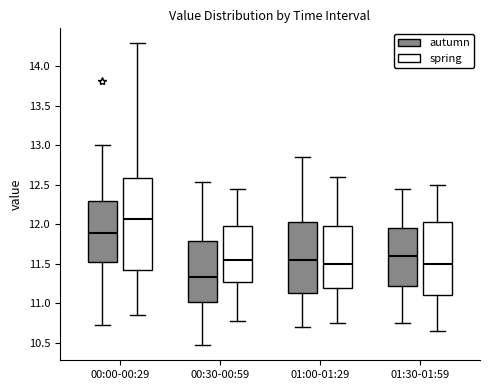

Where is the upper edge of the box for 00:30-00:59 (spring) on the y-axis? The values are not printed on the chart, so give them approximately, as read against the axis.

12.00